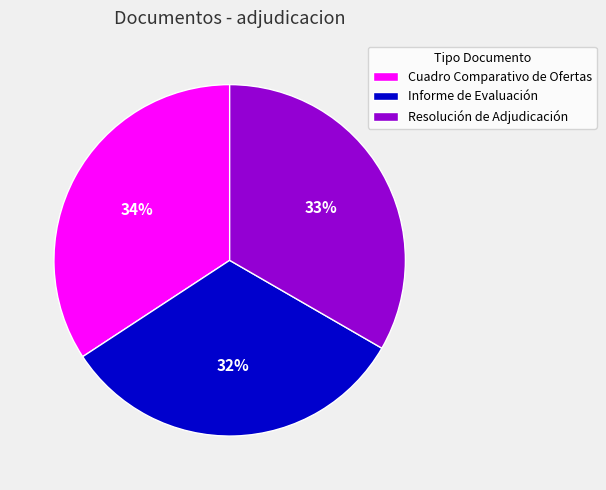

Combined, do Cuadro Comparativo de Ofertas and Informe de Evaluación account for over 50%?

Yes